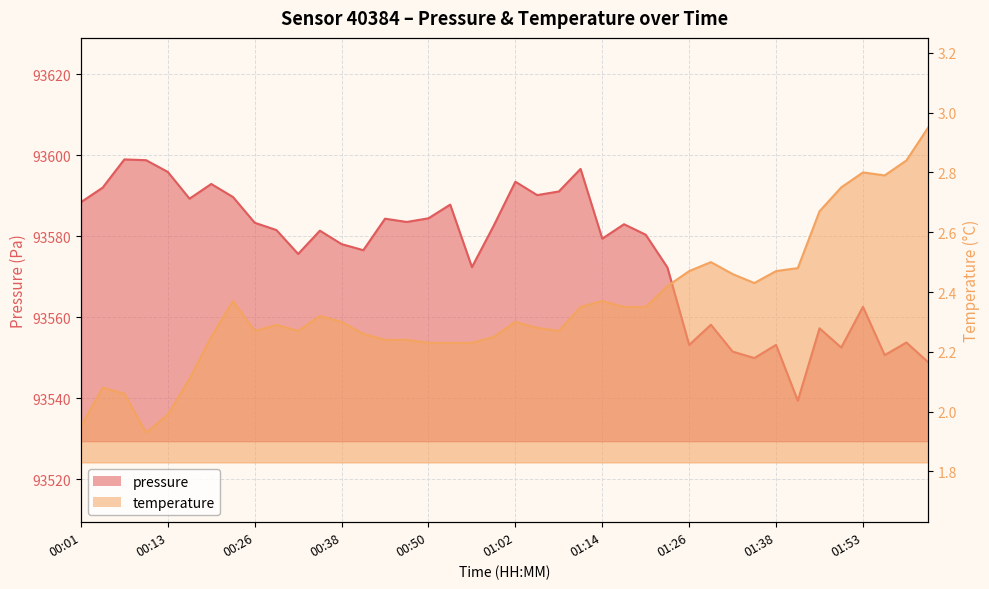

The pressure series shows 133602.1 at 01:02. True or false?

False